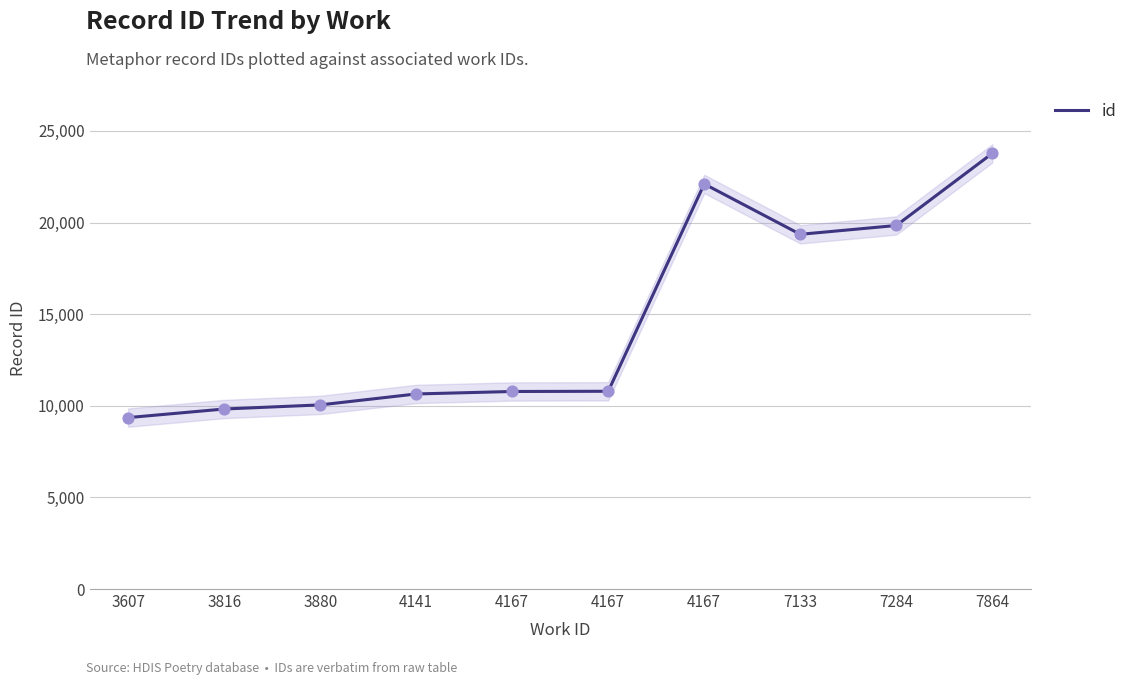

Approximately how many times larger is the value at 3816 compared to 7284?

0.5